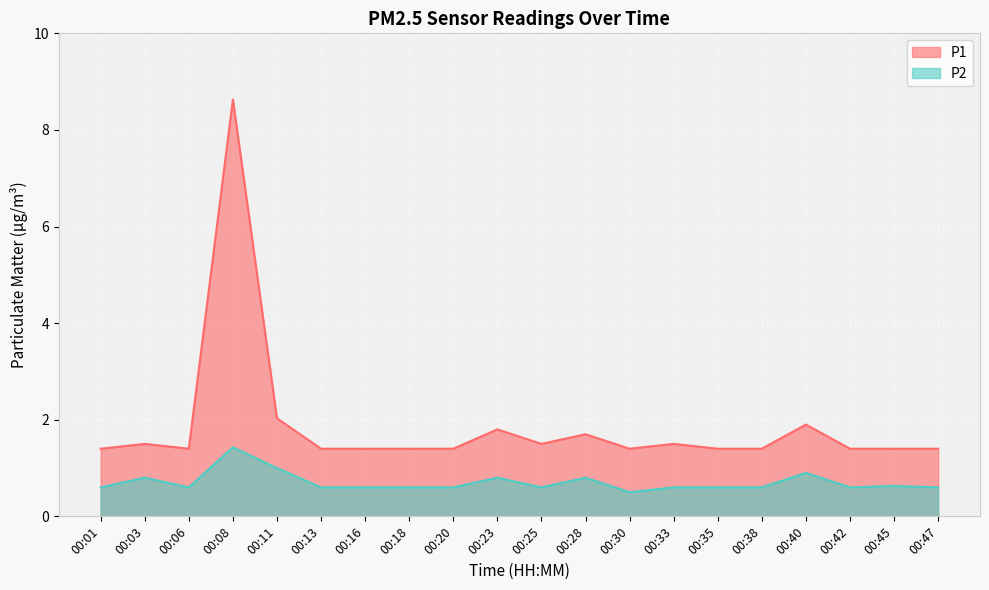

Reading left to right, extract all data points from this chart.

P1: 1.4	1.5	1.4	8.6	2.0	1.4	1.4	1.4	1.4	1.8	1.5	1.7	1.4	1.5	1.4	1.4	1.9	1.4	1.4	1.4
P2: 0.6	0.8	0.6	1.4	1.0	0.6	0.6	0.6	0.6	0.8	0.6	0.8	0.5	0.6	0.6	0.6	0.9	0.6	0.6	0.6